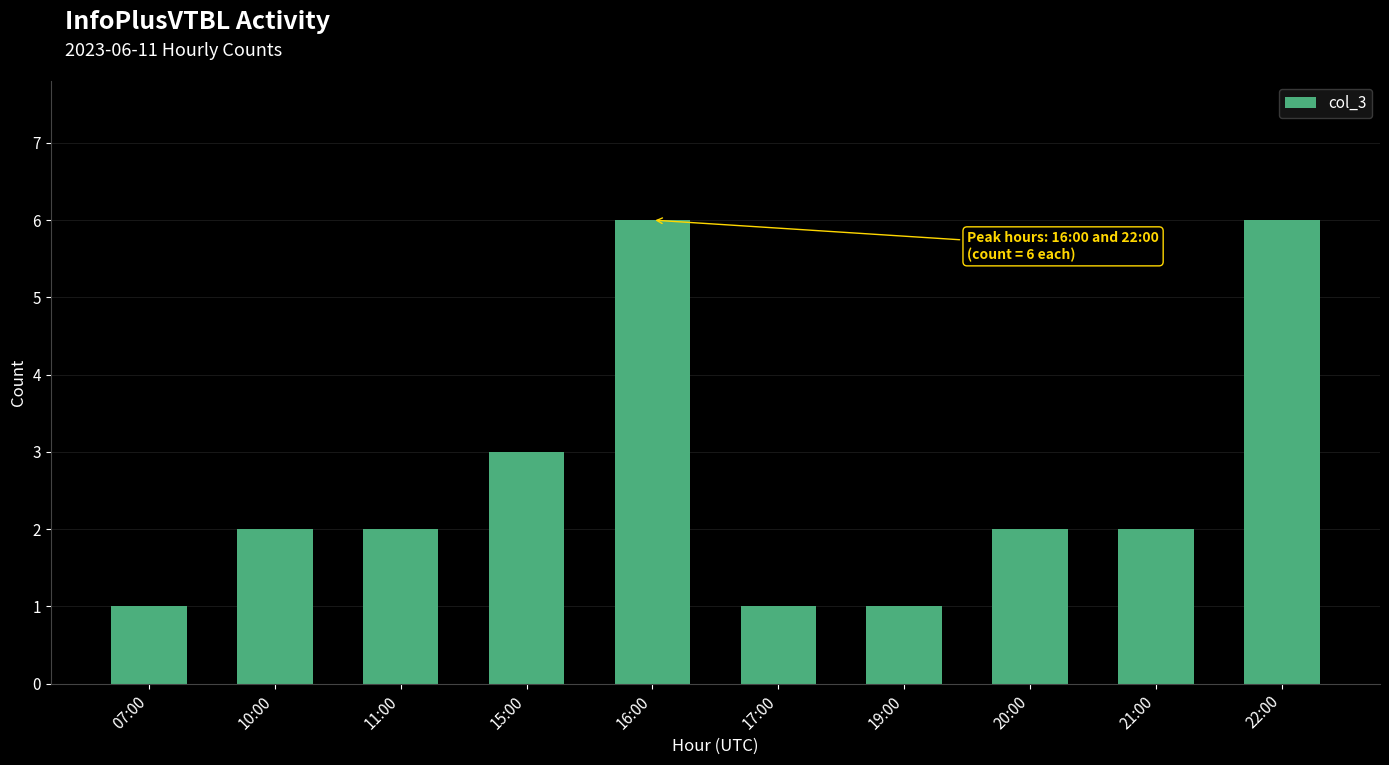

What is the maximum value shown in the chart?

6